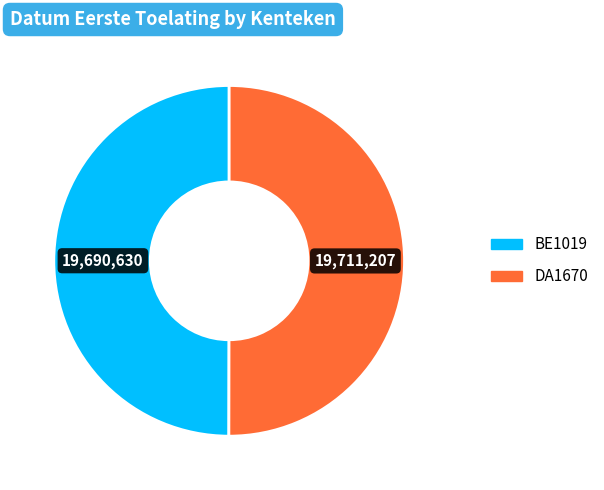

The DA1670 slice represents 58% of the pie. True or false?

False